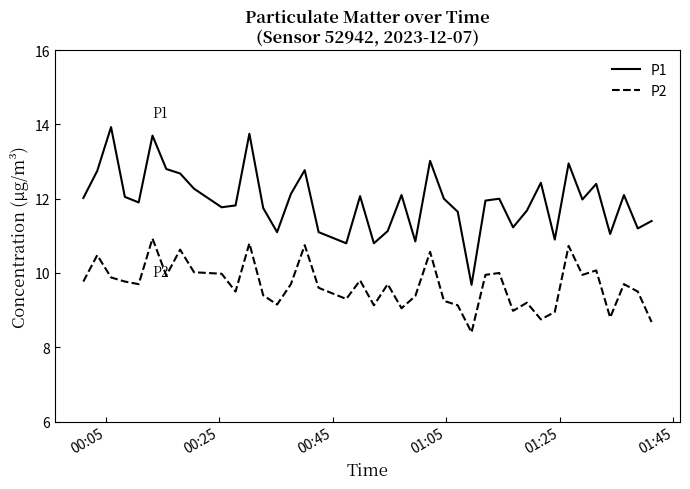

What are all the series names shown in the legend?

P1, P2